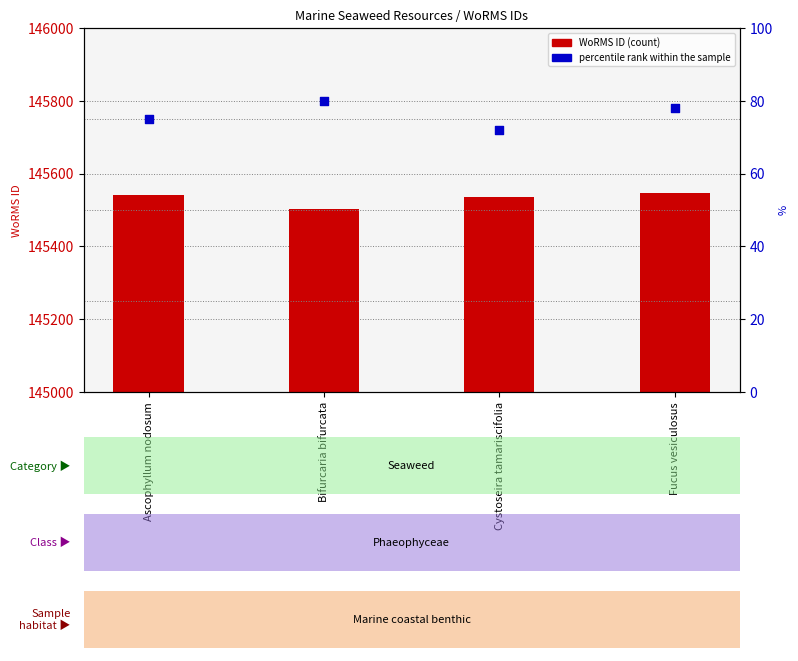

Is the value of percentile rank within the sample at Bifurcaria bifurcata greater than the value of WoRMS ID at Ascophyllum nodosum?

No